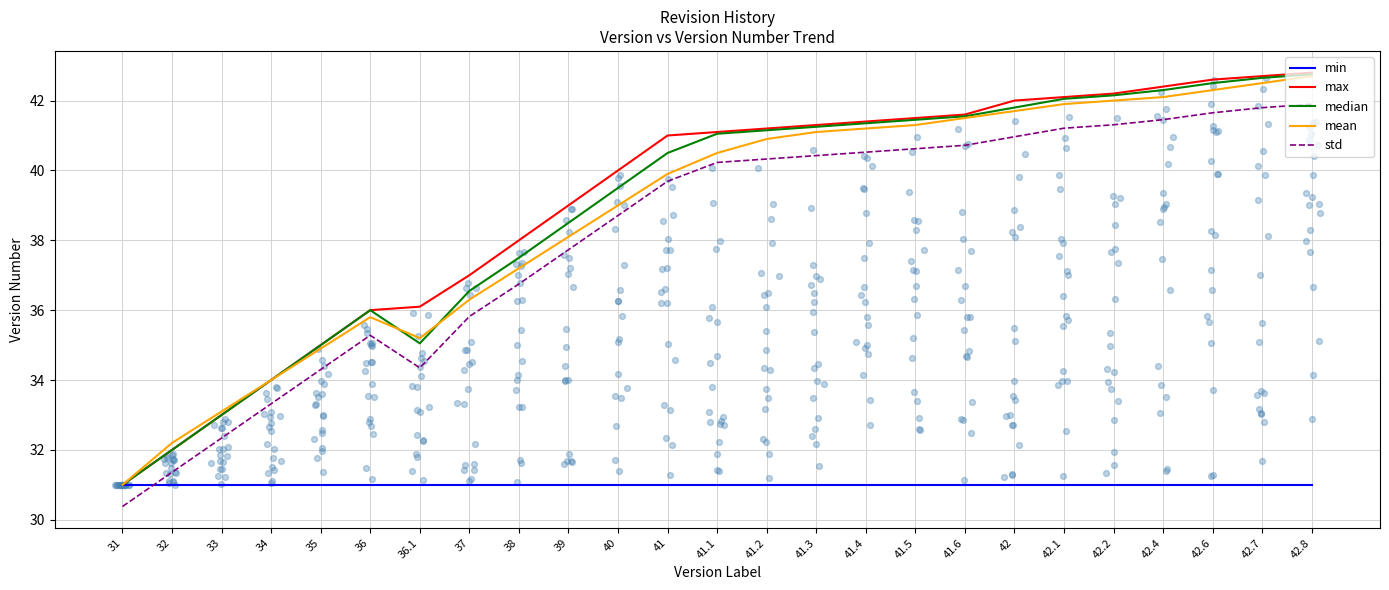

What are all the series names shown in the legend?

min, max, median, mean, std